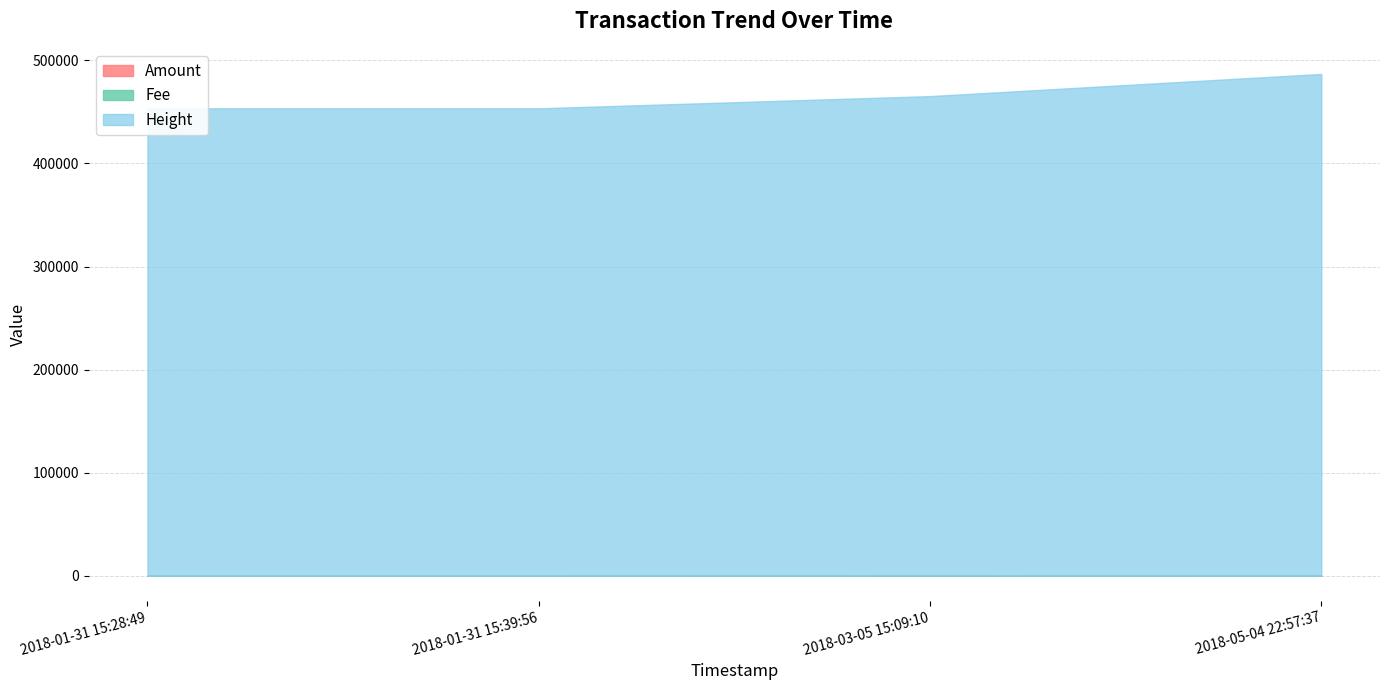

Read the Height value at 2018-03-05 15:09:10.

465303.4